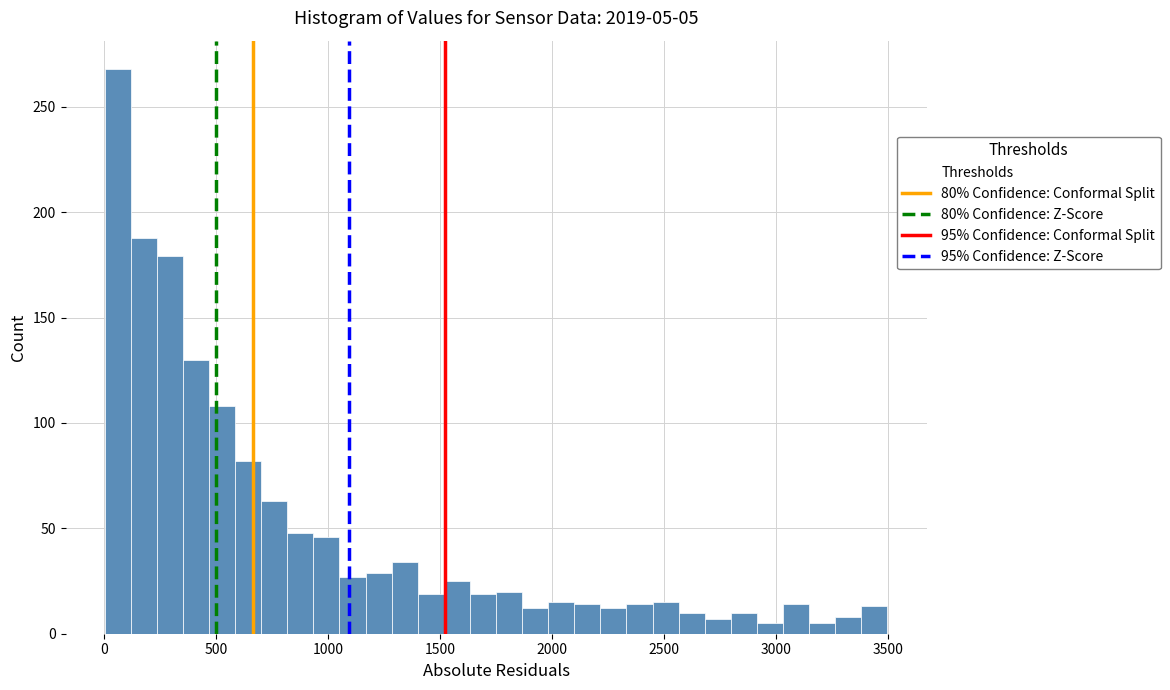

Read against the x-axis, roughly where is the centre of the tallest bar?

50